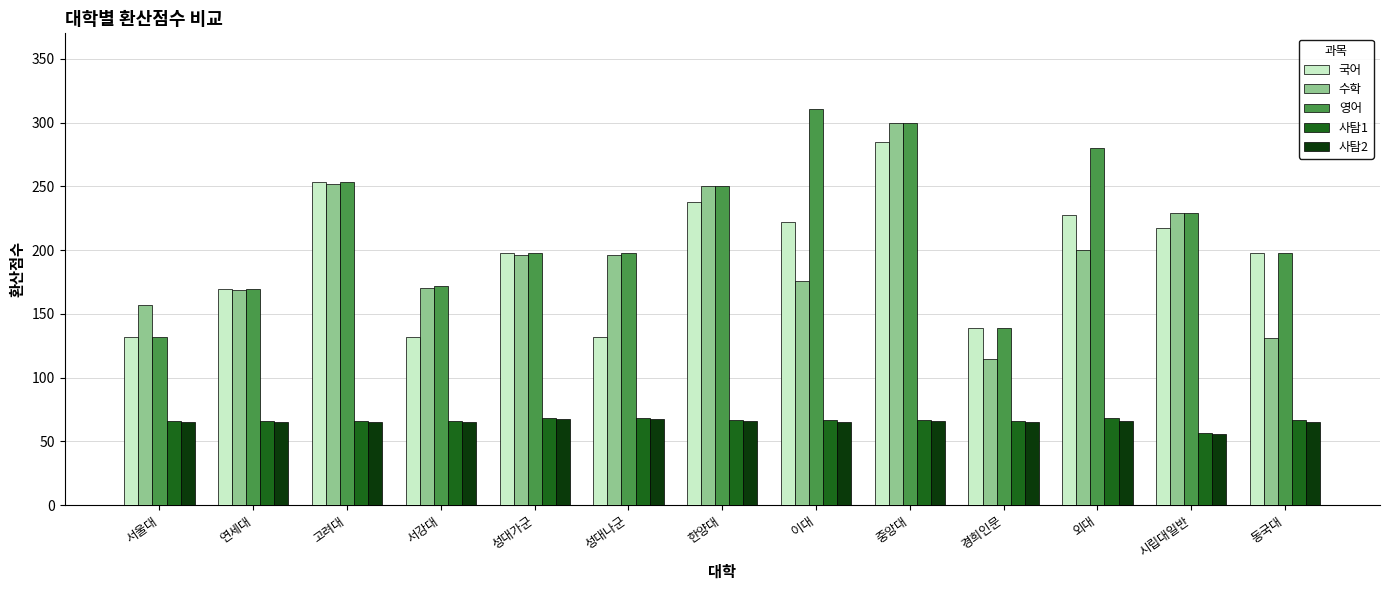

Are the bars grouped side by side (vs. stacked)?

Yes